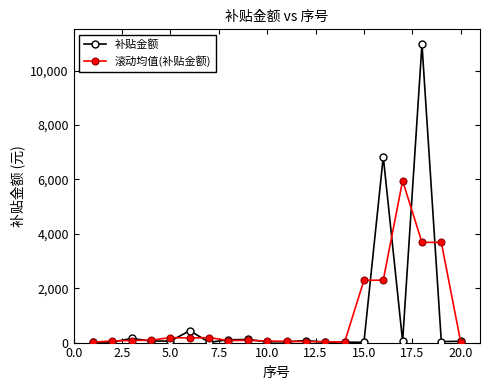

True or false: 滚动均值(补贴金额) has more than 2 interior local peaks.

True